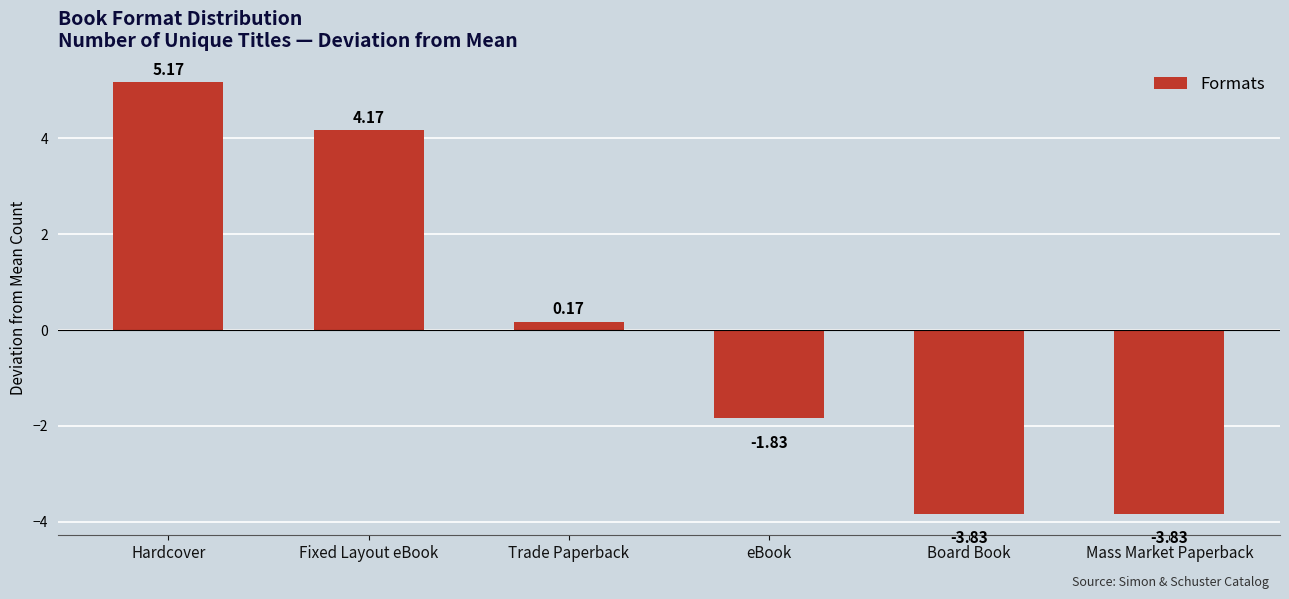

What is the change in value from Fixed Layout eBook to eBook?

-6.0